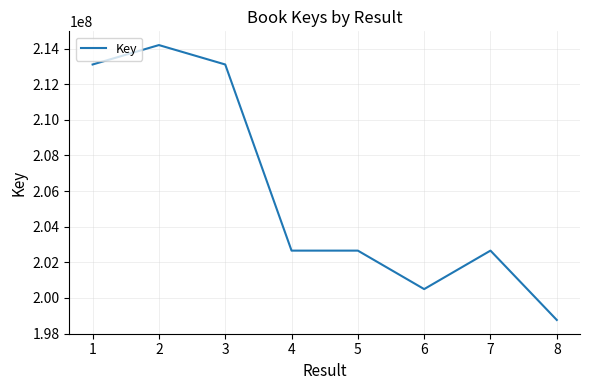

Is it true that the value at 7 is 202657815?

True